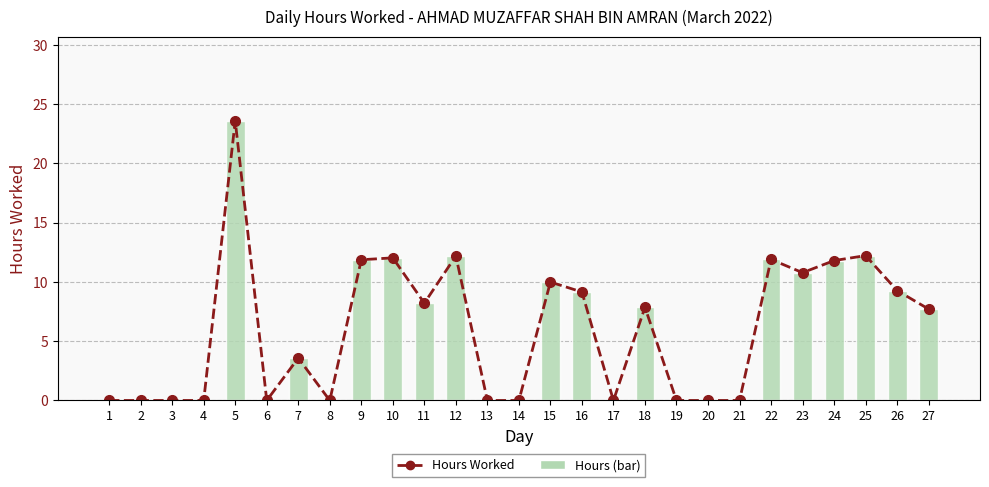

How many groups of bars are there?

27